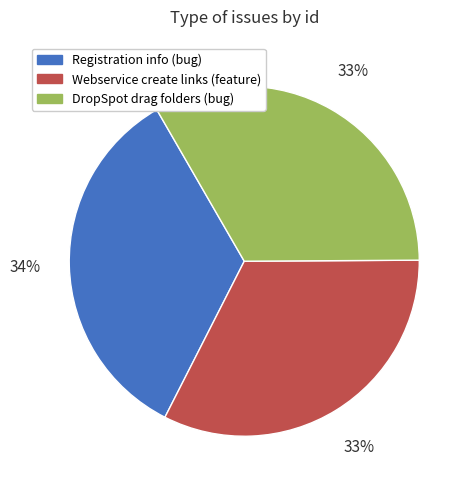

Approximately how many times larger is the value at DropSpot drag folders (bug) compared to Webservice create links (feature)?

1.0